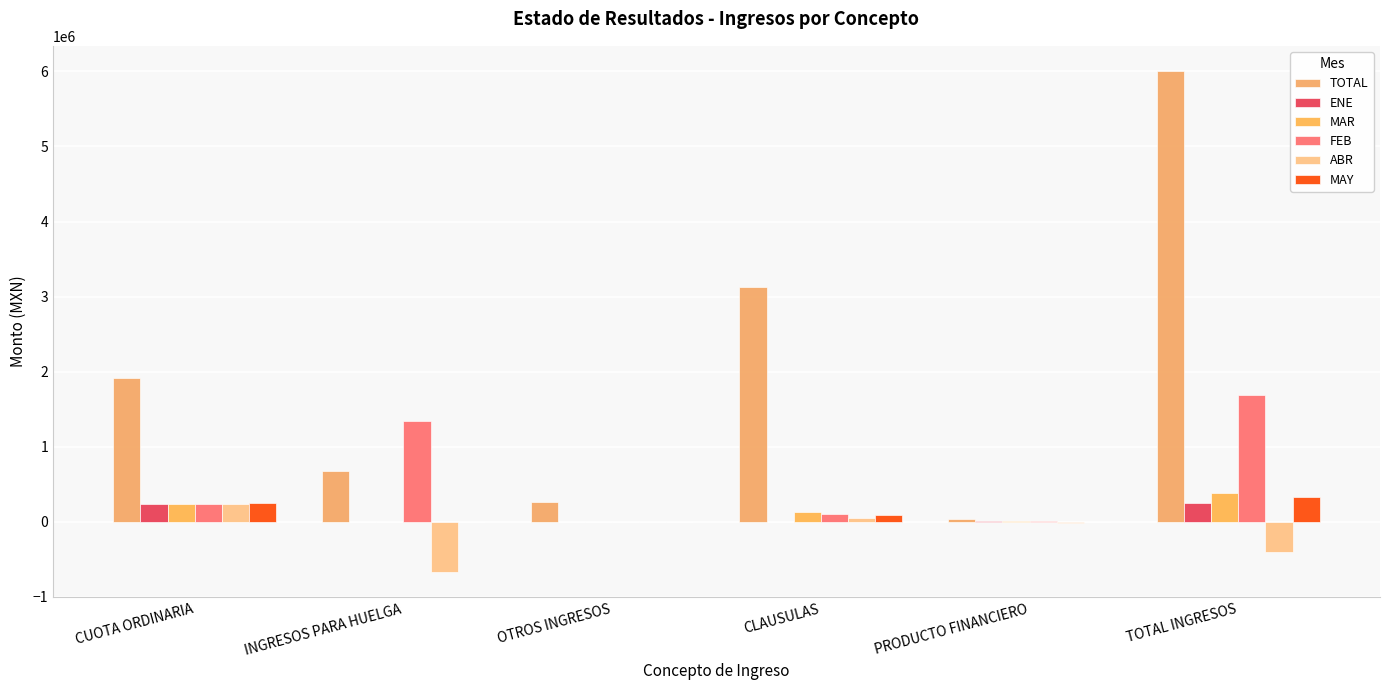

Which series changed the most between OTROS INGRESOS and TOTAL INGRESOS?

TOTAL